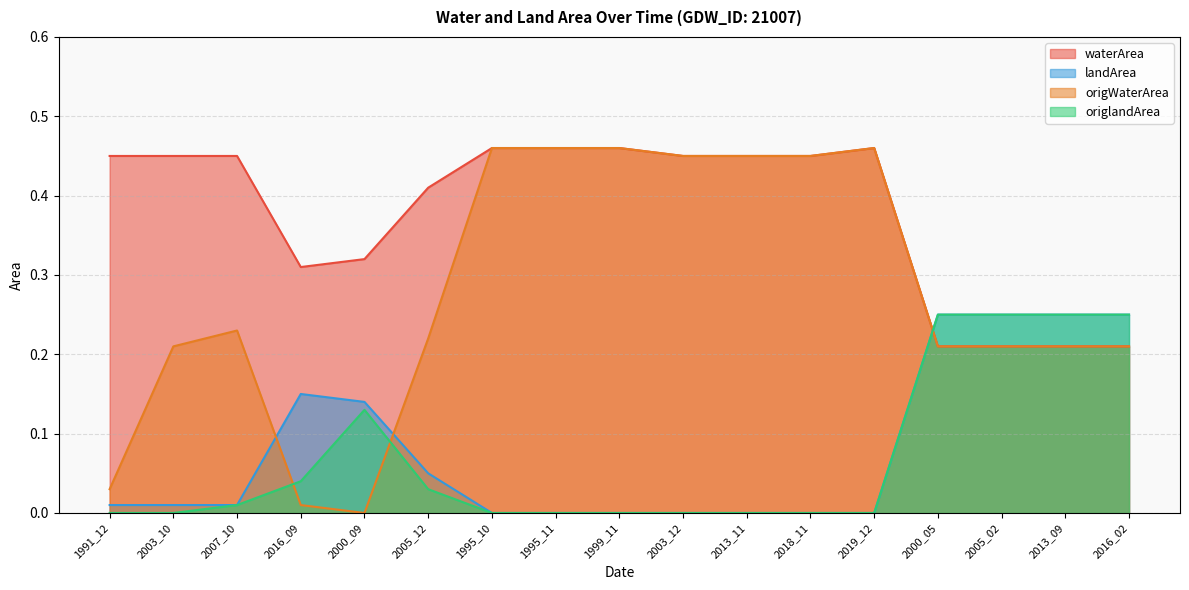

The value of landArea at 2013_09 is 0.4. True or false?

False